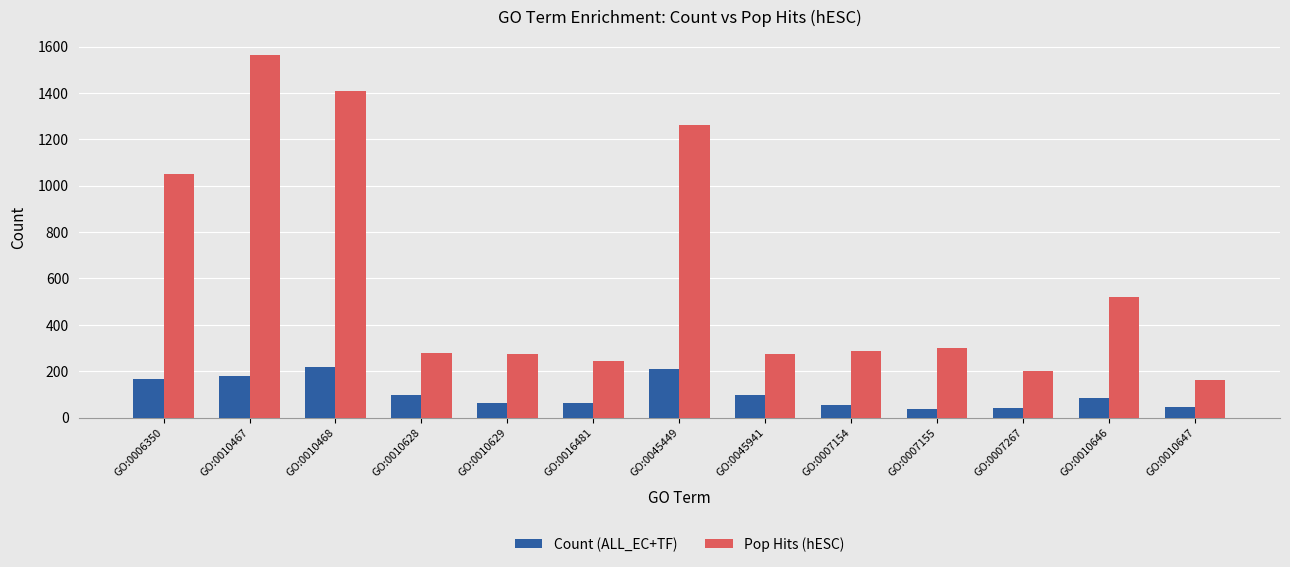

What is the smallest value displayed?

39